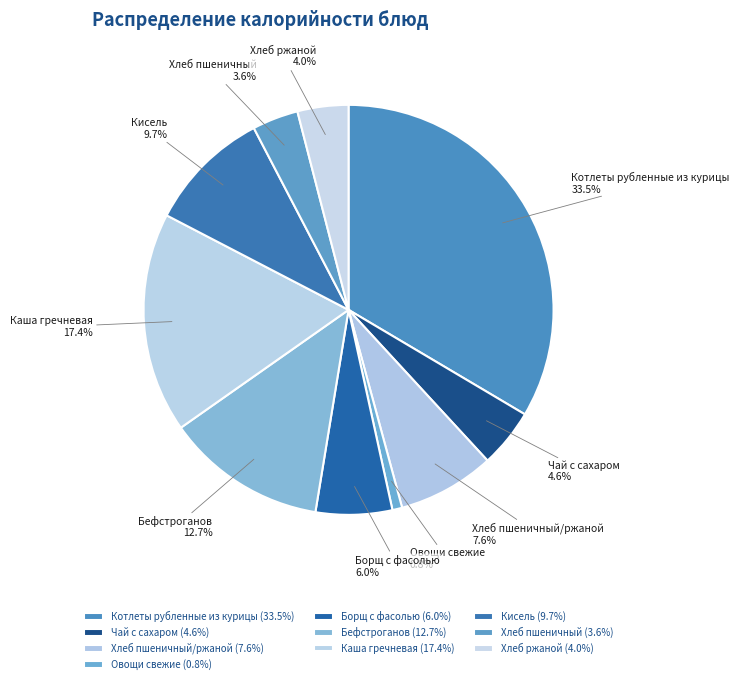

Between Борщ с фасолью and Котлеты рубленные из курицы, which is larger?

Котлеты рубленные из курицы